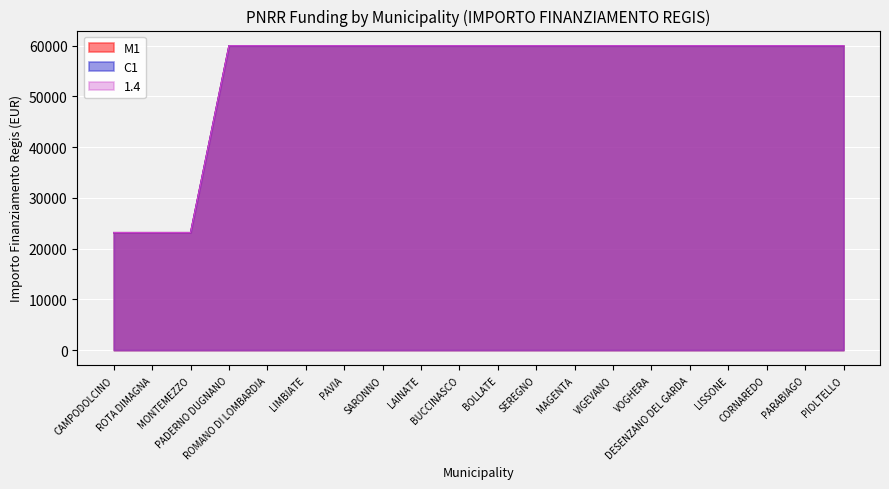

Which label corresponds to the smallest value in the chart?

CAMPODOLCINO